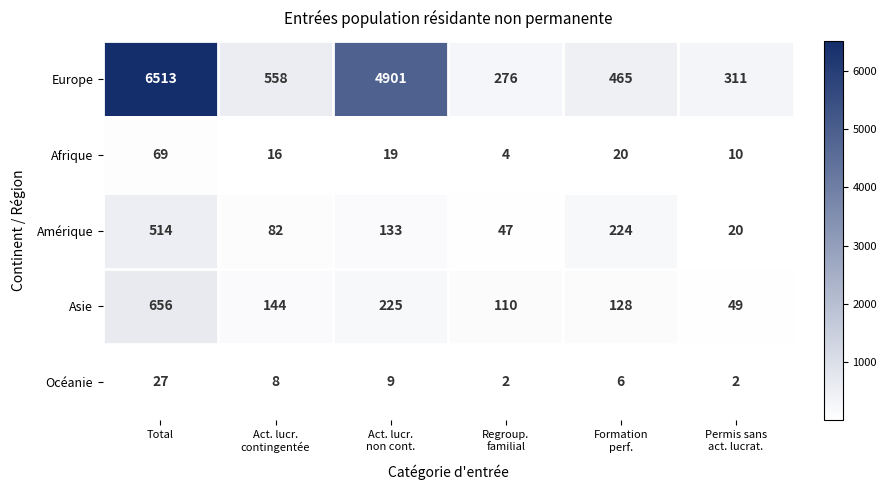

At which label does Amérique first exceed 133?

Total